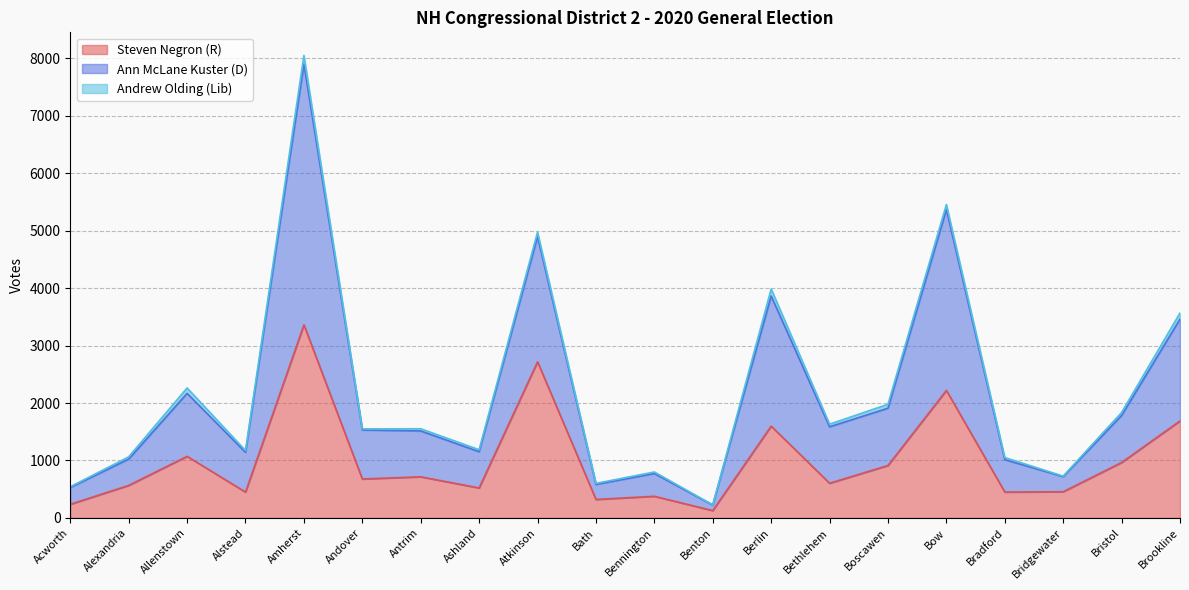

The Ann McLane Kuster (D) series shows 9449 at Bow. True or false?

False